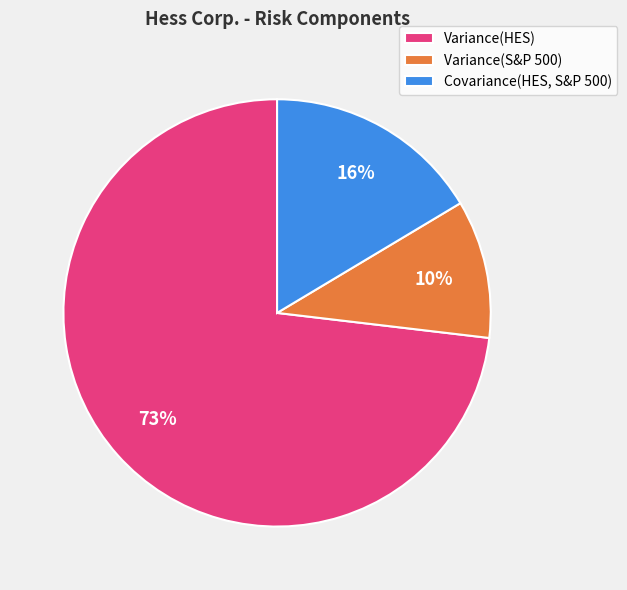

Is it true that Variance(HES) is 73% of the pie?

True